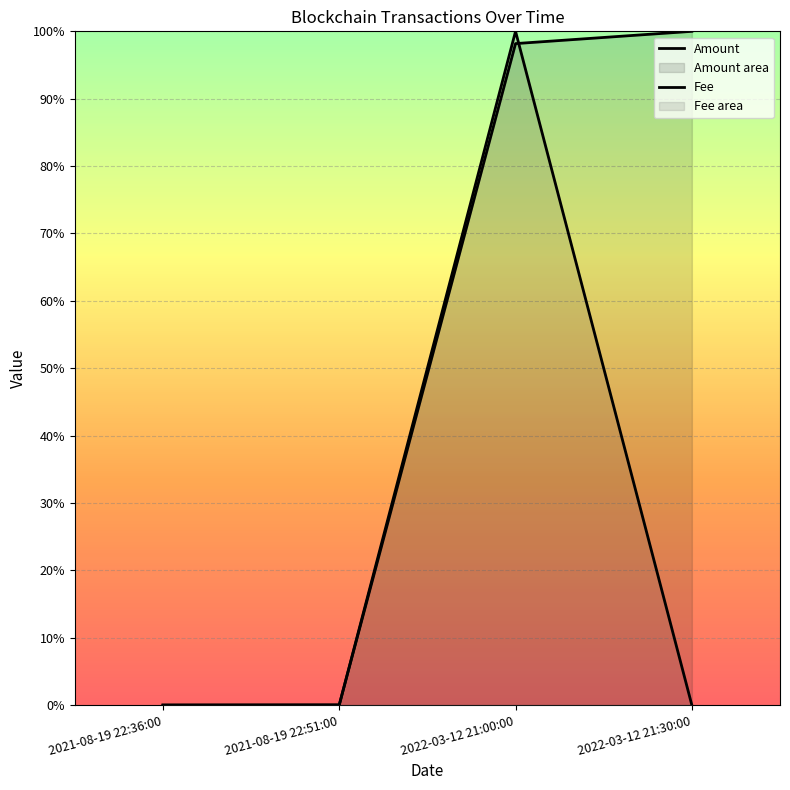

At how many categories does at least one series exceed 0?

3